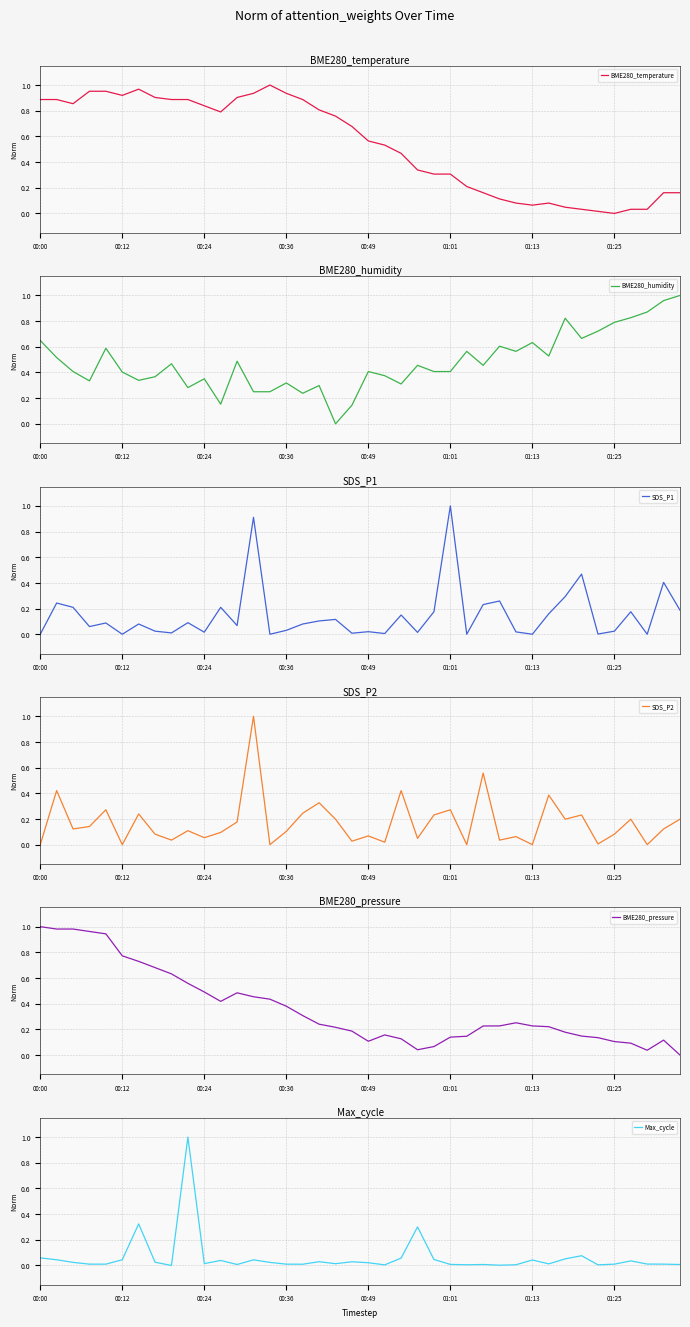

Reading left to right, transcribe all the data shown in this chart.

BME280_temperature: 0.9	0.9	0.9	1.0	1.0	0.9	1.0	0.9	0.9	0.9	0.8	0.8	0.9	0.9	1.0	0.9	0.9	0.8	0.8	0.7	0.6	0.5	0.5	0.3	0.3	0.3	0.2	0.2	0.1	0.1	0.1	0.1	0.0	0.0	0.0	0.0	0.0	0.0	0.2	0.2
BME280_humidity: 0.6	0.5	0.4	0.3	0.6	0.4	0.3	0.4	0.5	0.3	0.4	0.2	0.5	0.3	0.3	0.3	0.2	0.3	0.0	0.1	0.4	0.4	0.3	0.5	0.4	0.4	0.6	0.5	0.6	0.6	0.6	0.5	0.8	0.7	0.7	0.8	0.8	0.9	1.0	1.0
SDS_P1: 0.0	0.2	0.2	0.1	0.1	0.0	0.1	0.0	0.0	0.1	0.0	0.2	0.1	0.9	0.0	0.0	0.1	0.1	0.1	0.0	0.0	0.0	0.1	0.0	0.2	1.0	0.0	0.2	0.3	0.0	0.0	0.2	0.3	0.5	0.0	0.0	0.2	0.0	0.4	0.2
SDS_P2: 0.0	0.4	0.1	0.1	0.3	0.0	0.2	0.1	0.0	0.1	0.1	0.1	0.2	1.0	0.0	0.1	0.2	0.3	0.2	0.0	0.1	0.0	0.4	0.0	0.2	0.3	0.0	0.6	0.0	0.1	0.0	0.4	0.2	0.2	0.0	0.1	0.2	0.0	0.1	0.2
BME280_pressure: 1.0	1.0	1.0	1.0	0.9	0.8	0.7	0.7	0.6	0.6	0.5	0.4	0.5	0.5	0.4	0.4	0.3	0.2	0.2	0.2	0.1	0.2	0.1	0.0	0.1	0.1	0.1	0.2	0.2	0.3	0.2	0.2	0.2	0.1	0.1	0.1	0.1	0.0	0.1	0.0
Max_cycle: 0.1	0.0	0.0	0.0	0.0	0.0	0.3	0.0	0.0	1.0	0.0	0.0	0.0	0.0	0.0	0.0	0.0	0.0	0.0	0.0	0.0	0.0	0.1	0.3	0.0	0.0	0.0	0.0	0.0	0.0	0.0	0.0	0.1	0.1	0.0	0.0	0.0	0.0	0.0	0.0